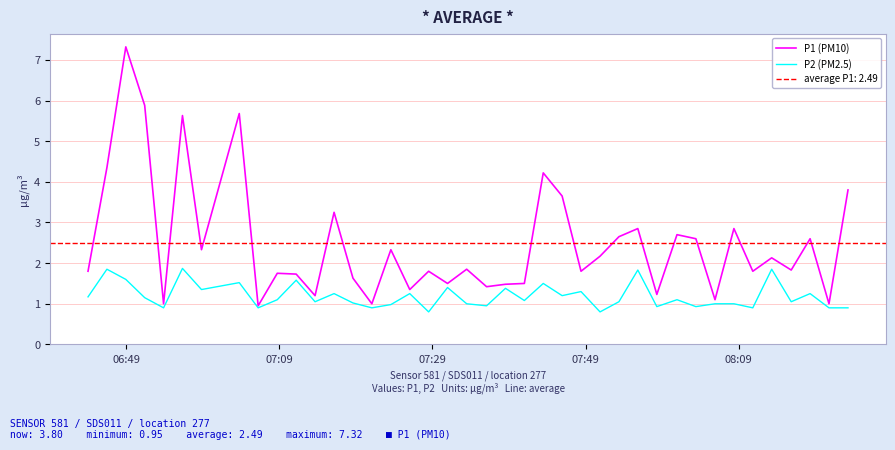

Count the number of data series in this chart.

2